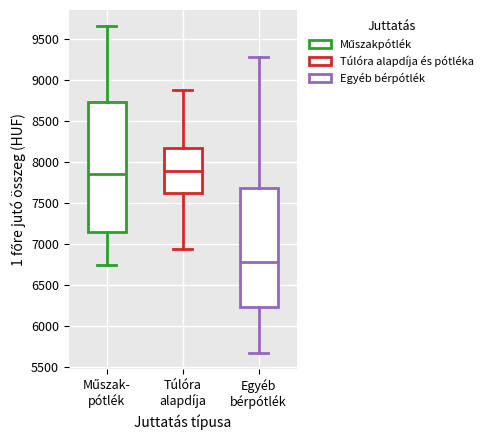

Reading left to right, transcribe this box plot: for each box, give where its median line is, the range the box spans, and where its two whiskers end, as read against the y-axis. The values are not printed on the chart, so give them approximately, as read against the axis.

Műszak- pótlék: median 7850, box 7150 to 8750, whiskers 6750 to 9650
Túlóra alapdíja: median 7900, box 7650 to 8150, whiskers 6950 to 8850
Egyéb bérpótlék: median 6800, box 6250 to 7700, whiskers 5700 to 9300